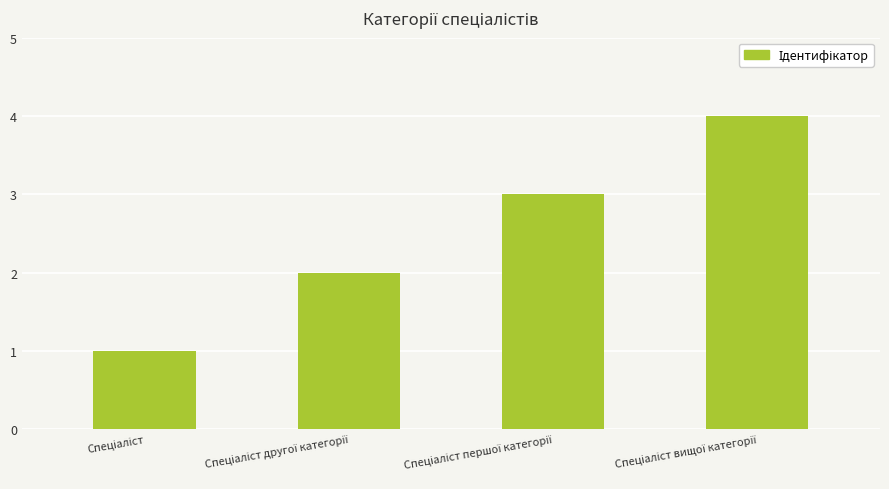

What is the sum of all values?

10